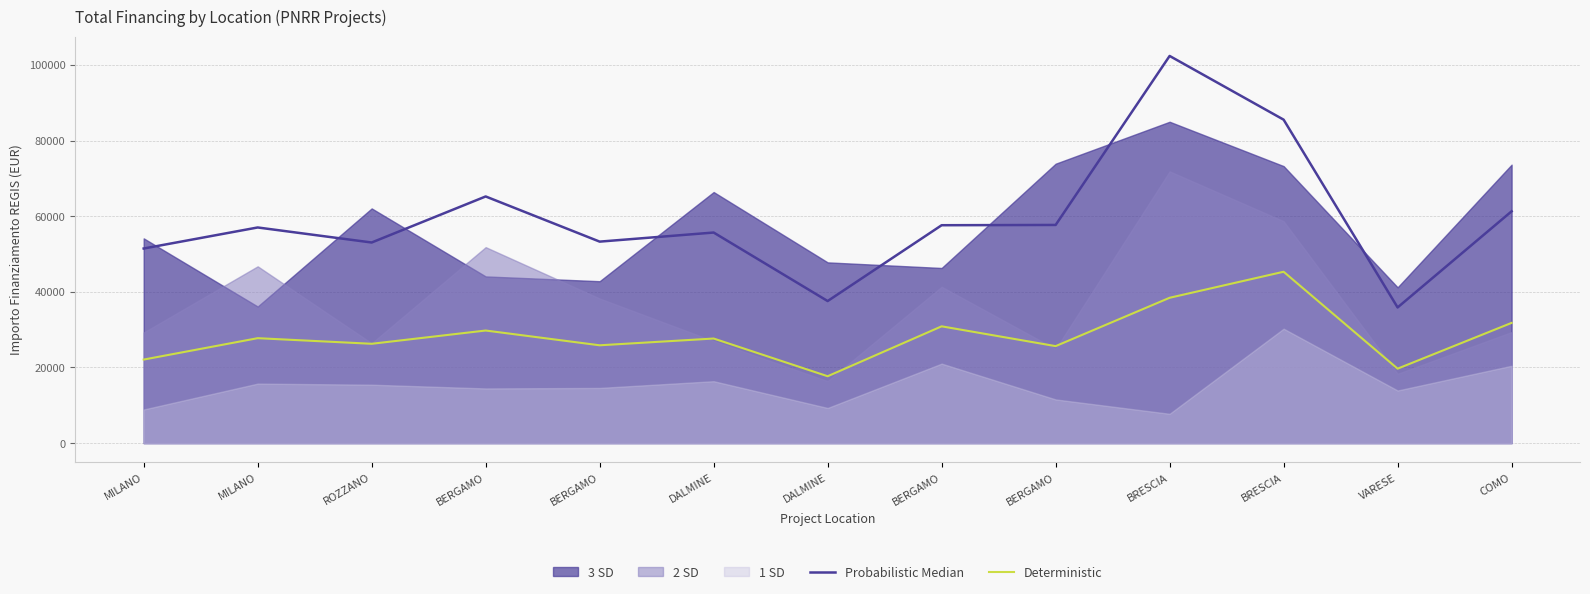

In Probabilistic Median, how many points are lower than both neighbors (excluding endpoints)?

4